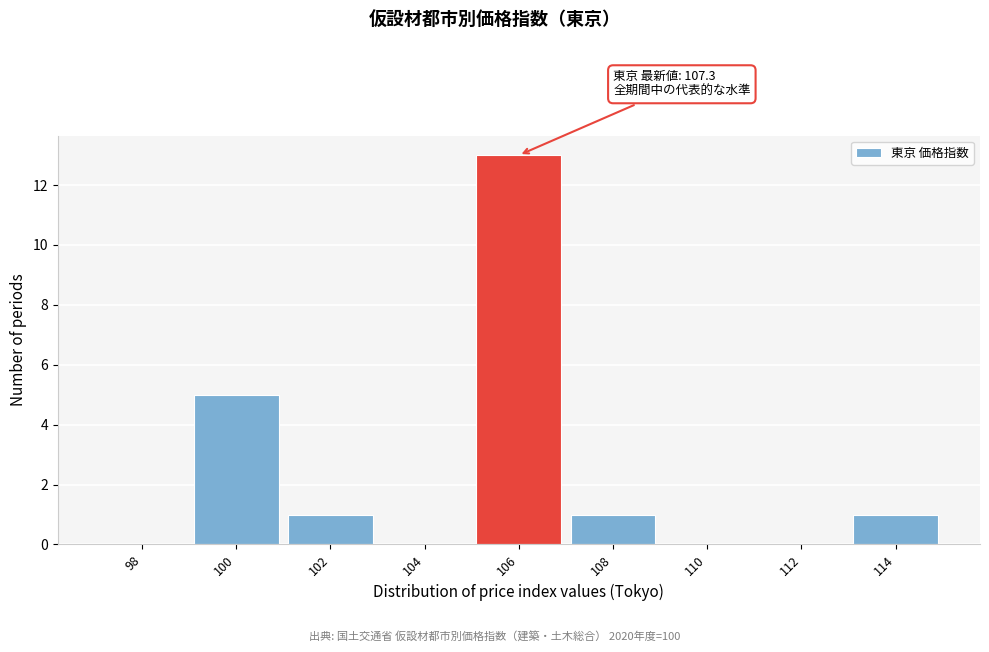

Reading left to right, list all the values displayed in this chart.

98=0	100=5	102=1	104=0	106=13	108=1	110=0	112=0	114=1